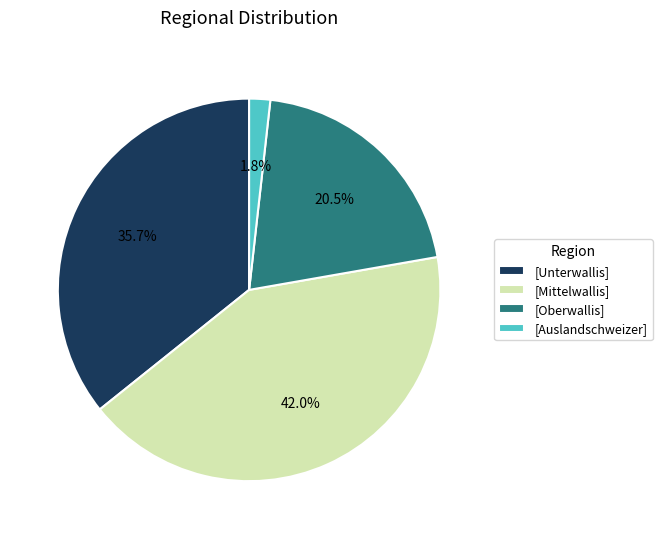

What is the ratio of the value at [Oberwallis] to the value at [Mittelwallis]?

0.5